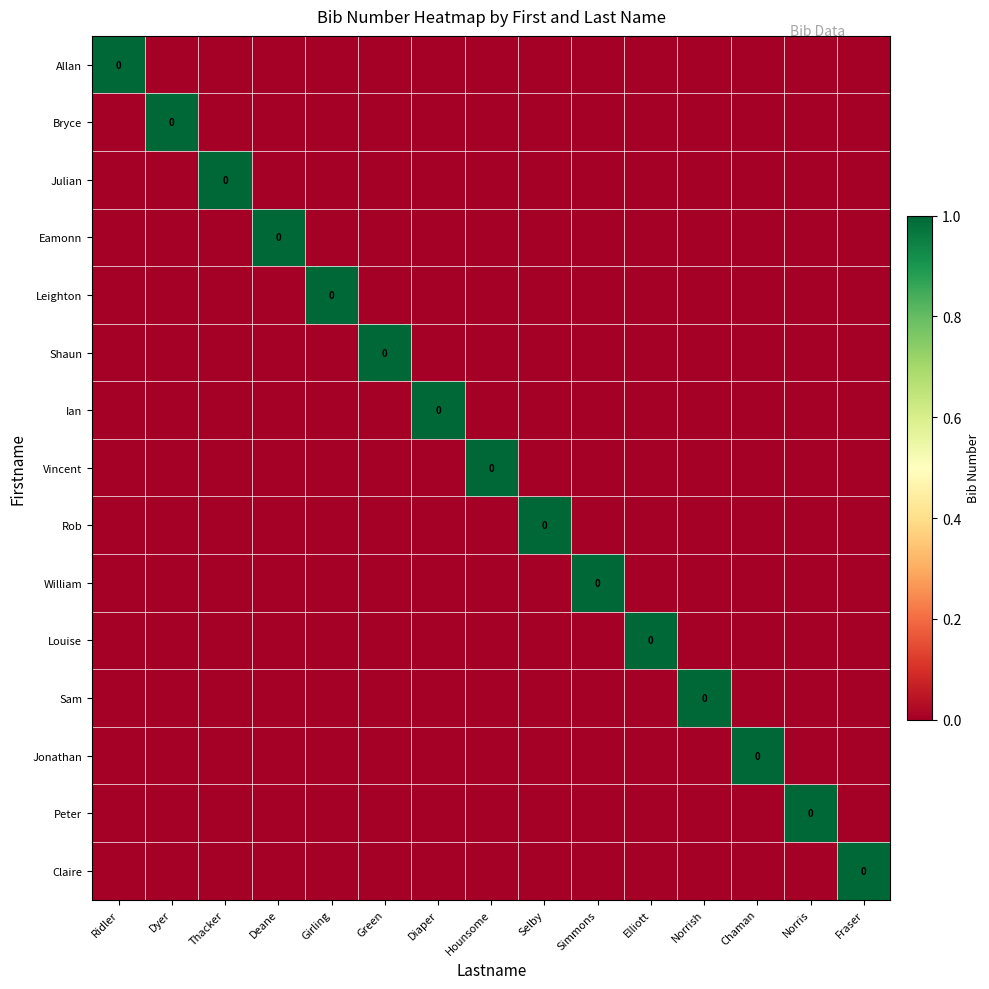

List the labels in order of Julian value, smallest first.

Ridler, Dyer, Deane, Girling, Green, Diaper, Hounsome, Selby, Simmons, Elliott, Norrish, Chaman, Norris, Fraser, Thacker